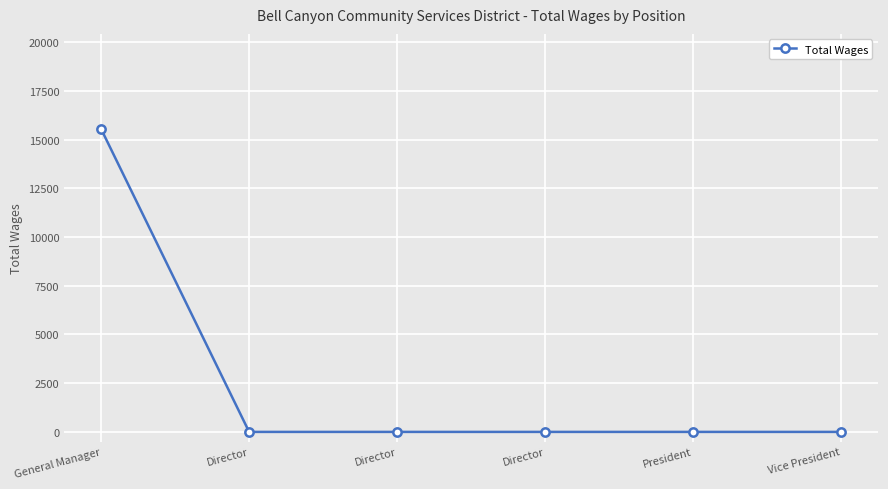

Does the chart have visible grid lines?

Yes